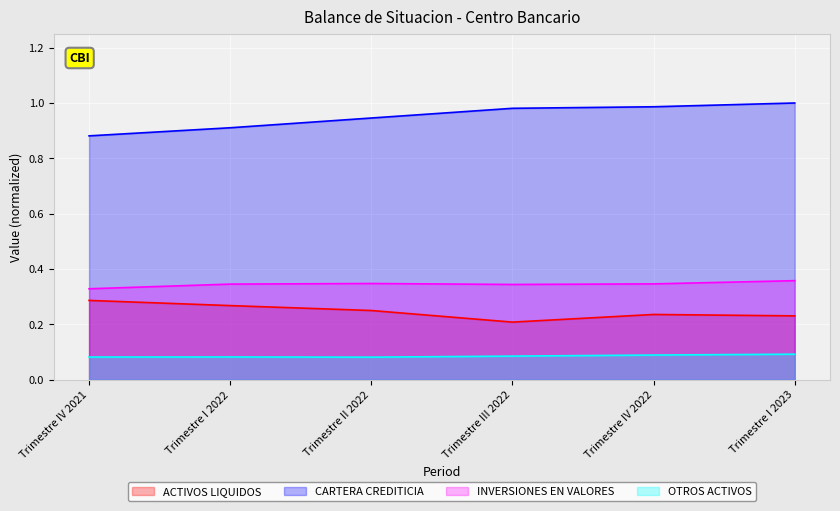

Which series has the largest total across all categories?

CARTERA CREDITICIA